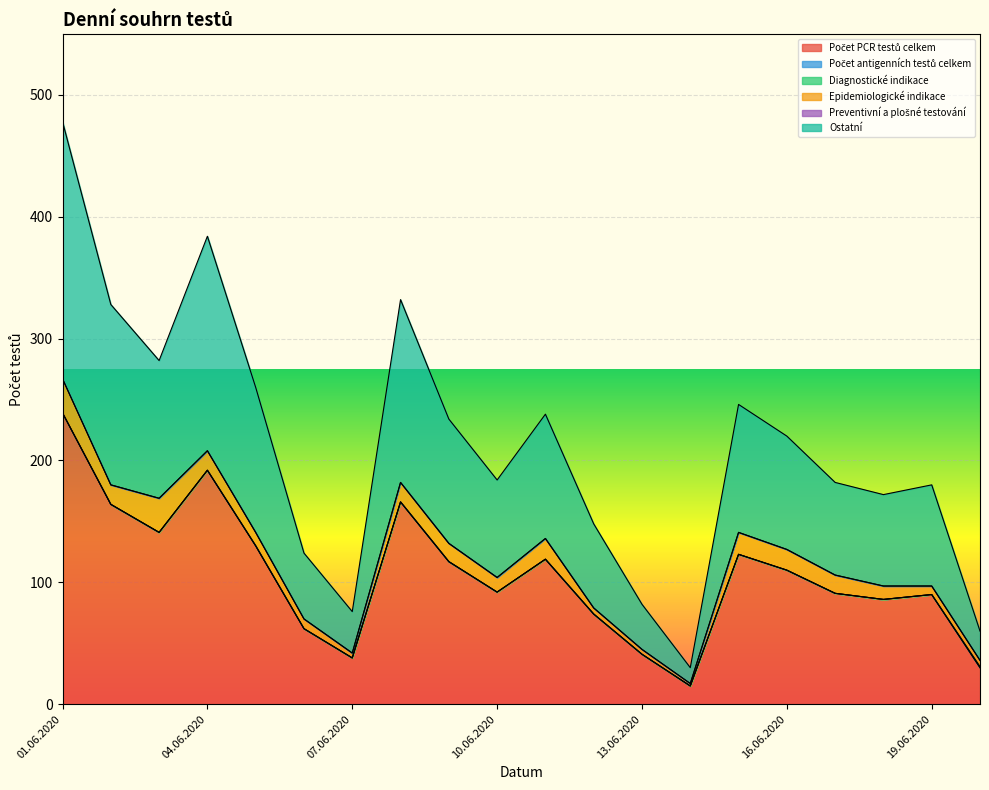

What is the highest value of the Ostatní series?

211